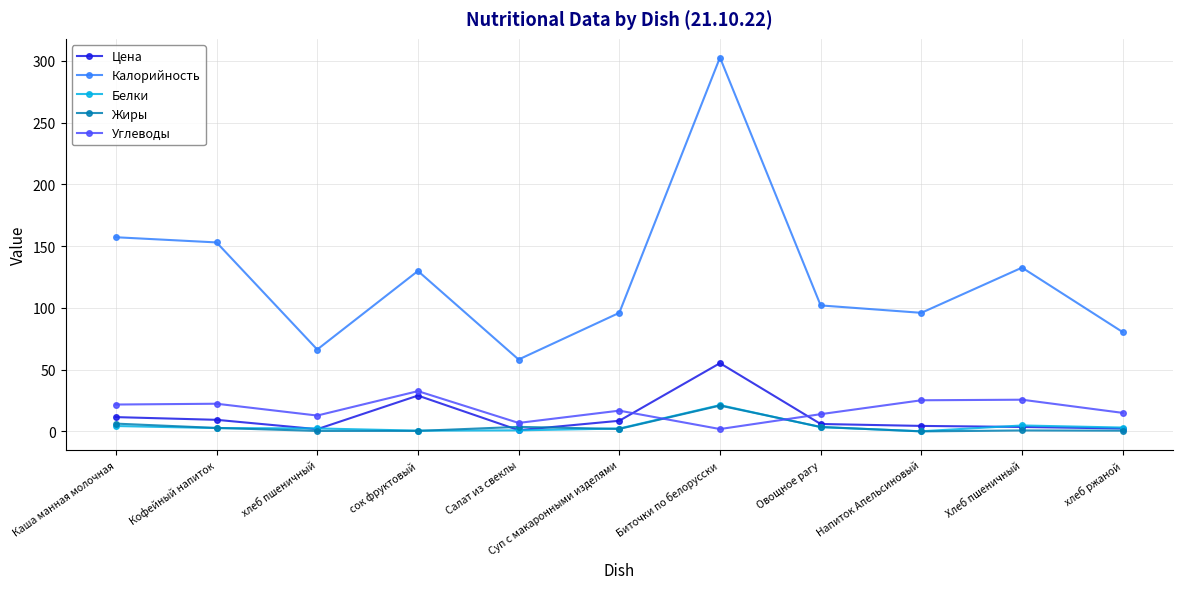

Which series has the largest range (max minus min)?

Калорийность